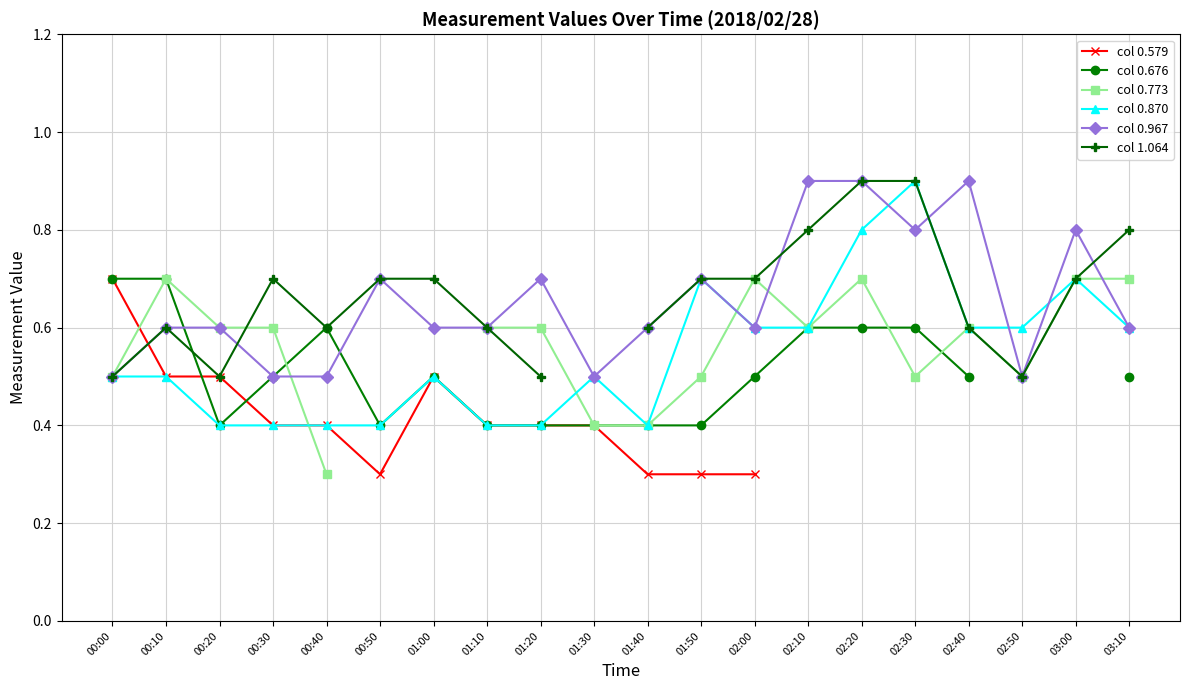

What are all the series names shown in the legend?

col 0.579, col 0.676, col 0.773, col 0.870, col 0.967, col 1.064